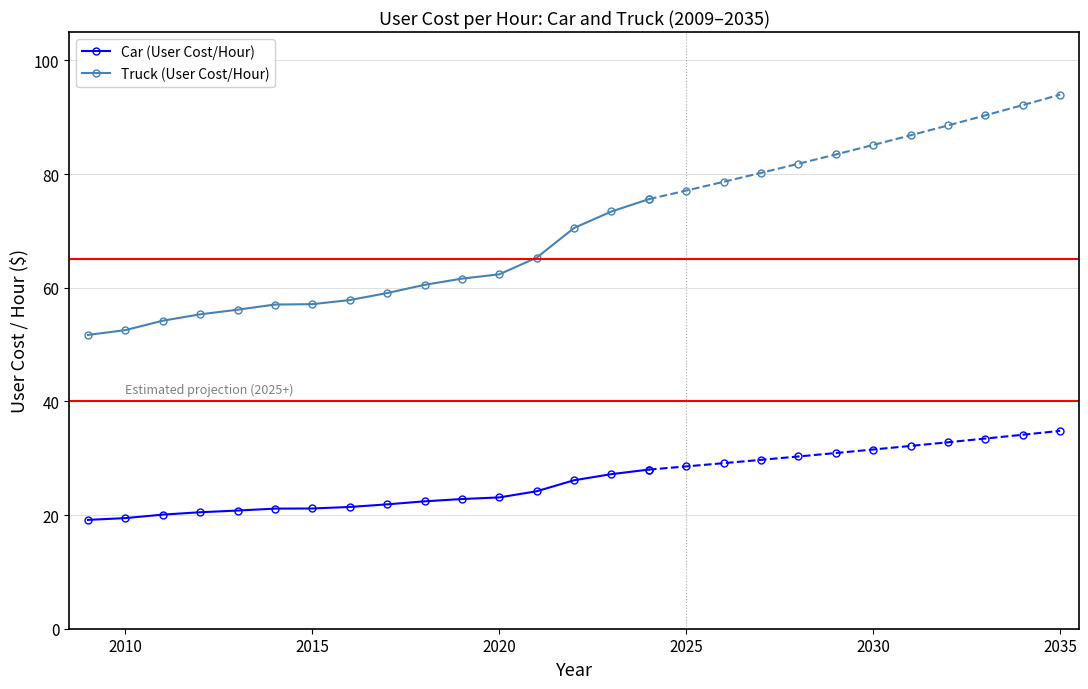

Reading left to right, extract all data points from this chart.

Car (User Cost/Hour): 19.2	19.5	20.1	20.5	20.8	21.1	21.2	21.4	21.9	22.4	22.8	23.1	24.2	26.1	27.2	28.0
Truck (User Cost/Hour): 51.7	52.5	54.2	55.3	56.1	57.0	57.1	57.8	59.1	60.5	61.6	62.4	65.3	70.5	73.4	75.6